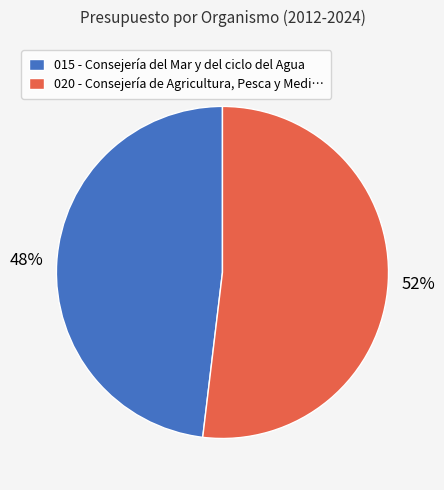

Rank the categories by value from lowest to highest.

015 - Consejería del Mar y del ciclo del Agua, 020 - Consejería de Agricultura, Pesca y Medi…